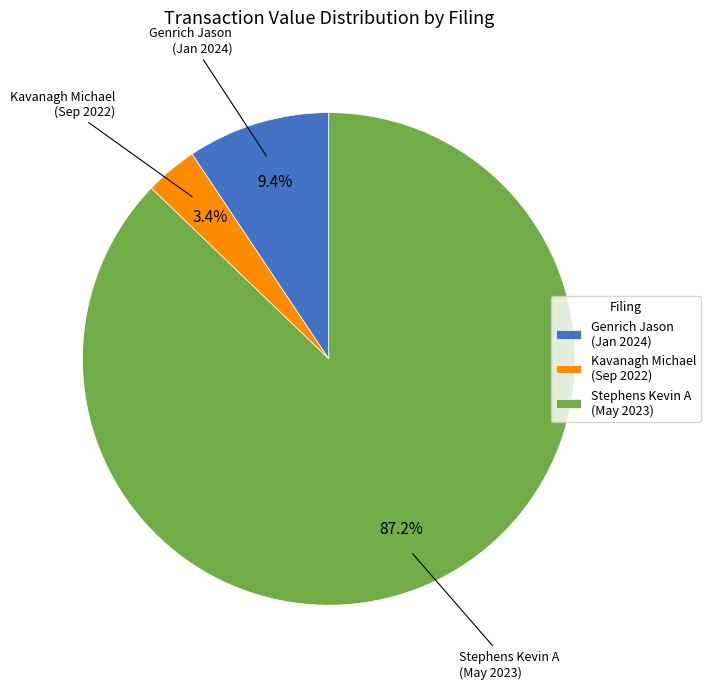

Which has a higher value, Stephens Kevin A (May 2023) or Kavanagh Michael (Sep 2022)?

Stephens Kevin A (May 2023)